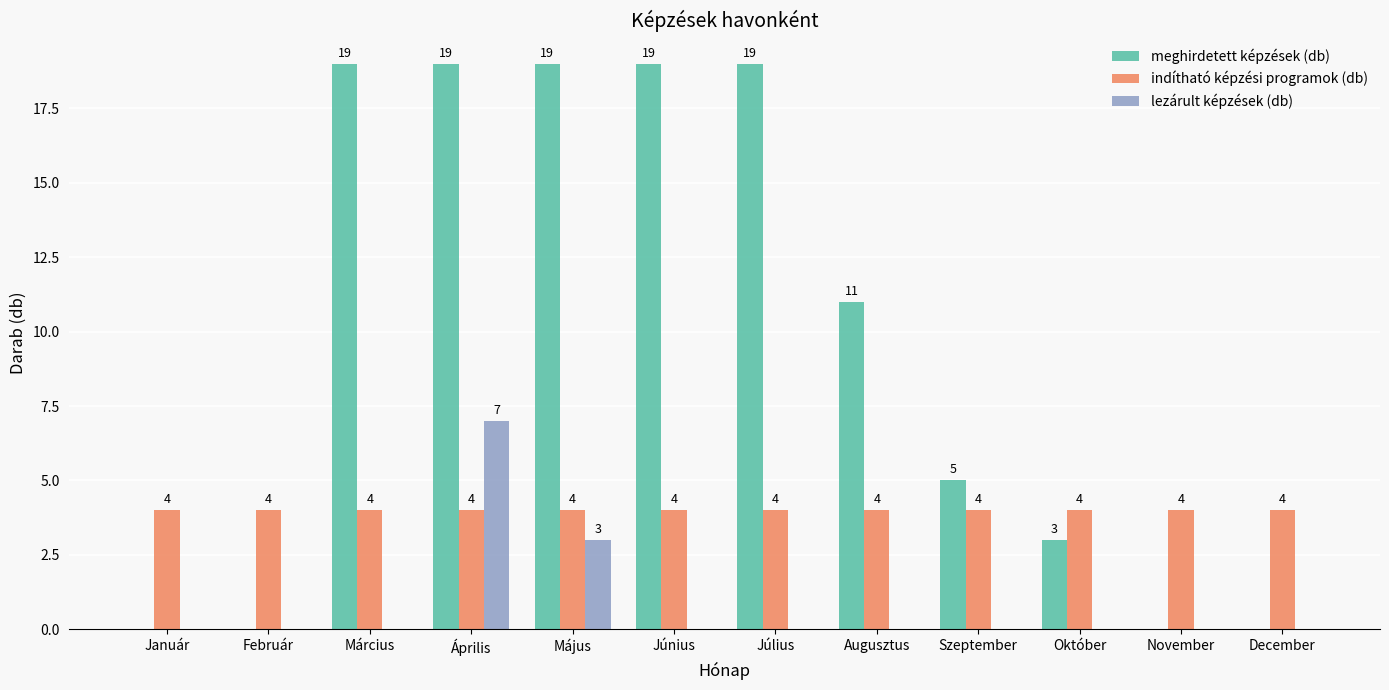

The meghirdetett képzések (db) series shows 8 at Szeptember. True or false?

False